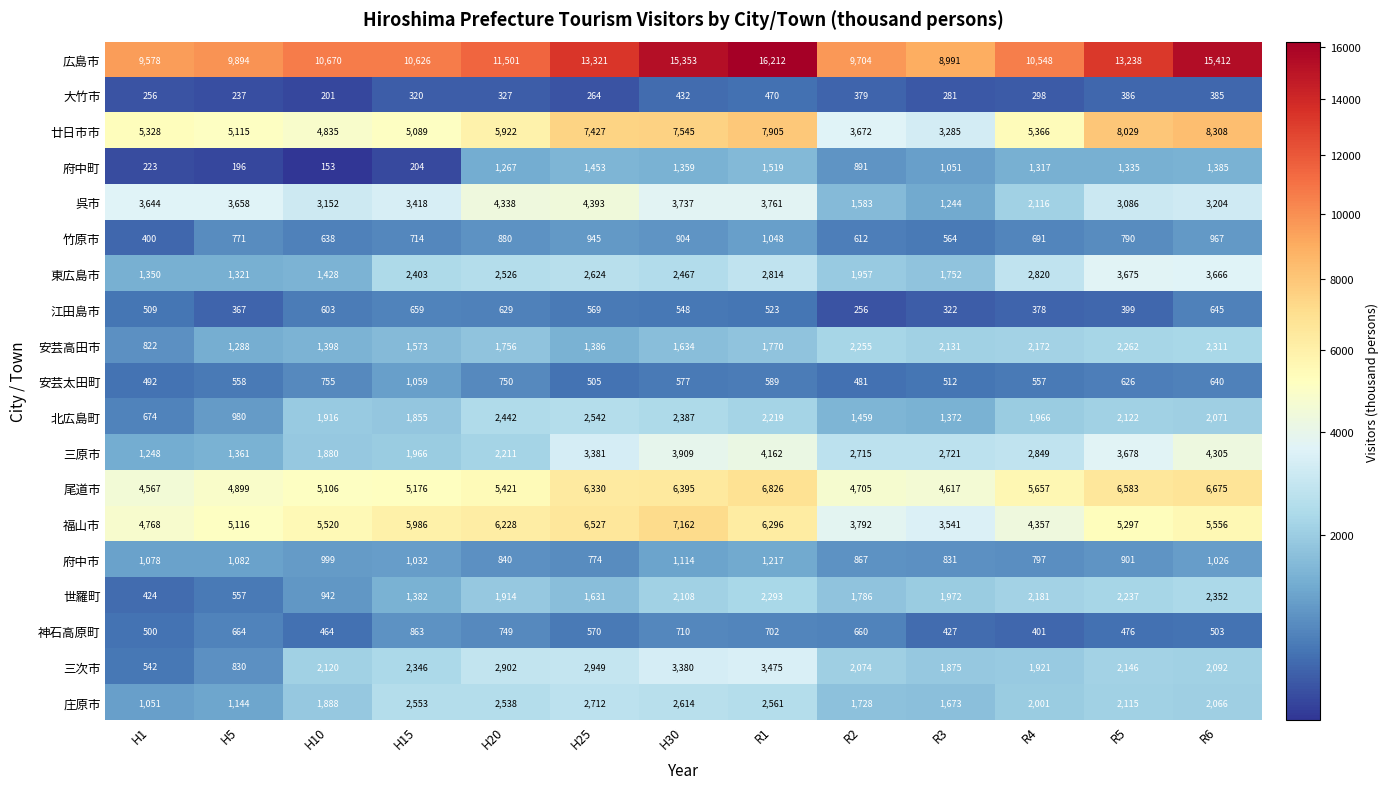

At which category is the sum across all series the highest?

R1